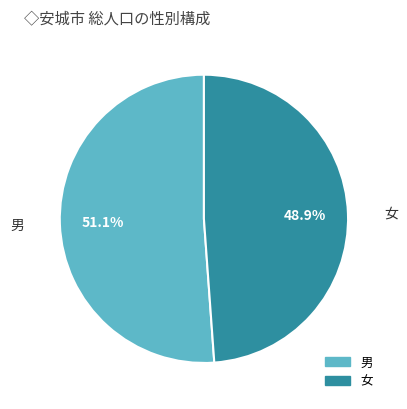

Is there any slice that represents more than half of the pie?

Yes